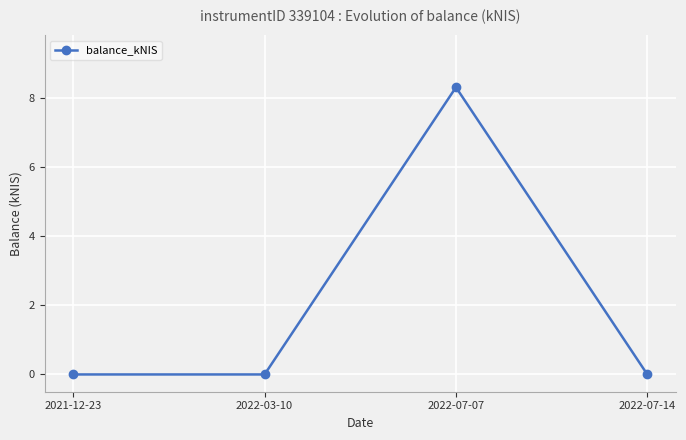

Does the chart have visible grid lines?

Yes